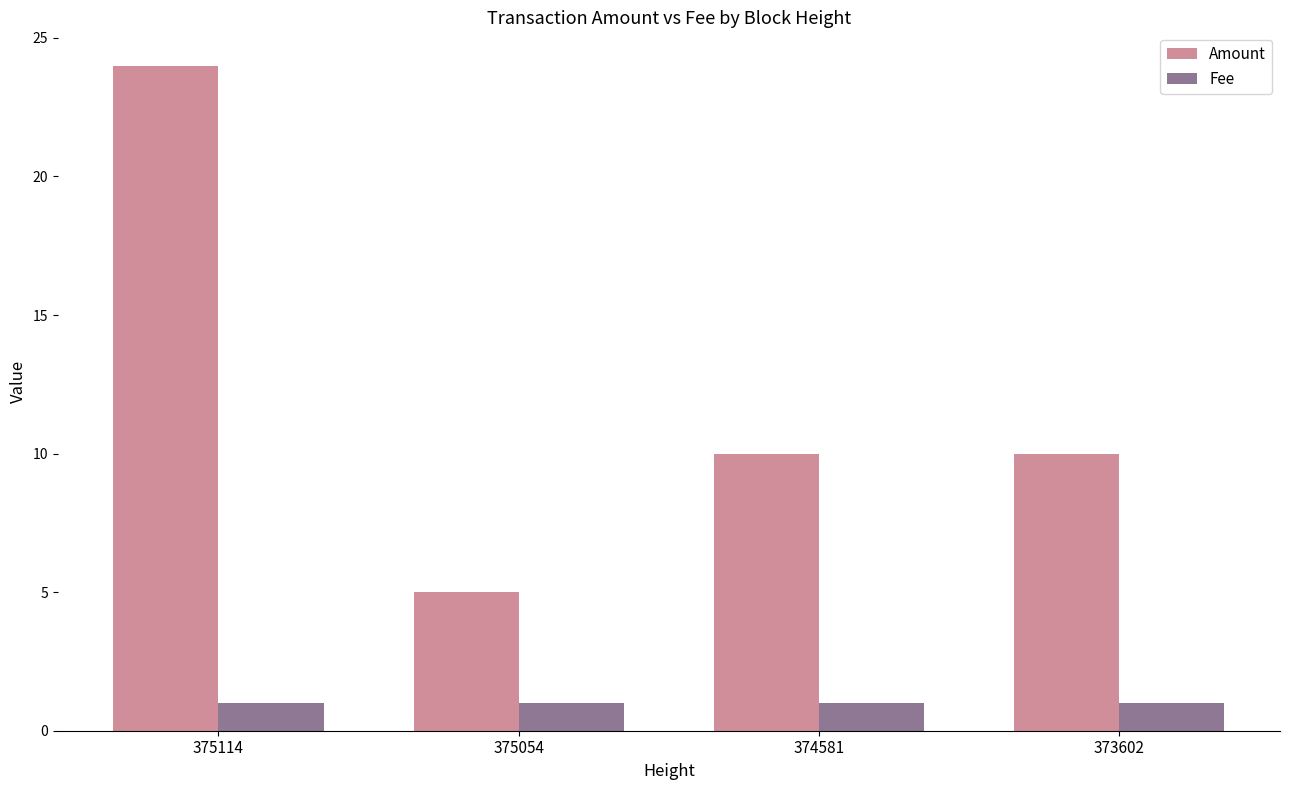

What is the value of the Fee bar at the 1st from the left?

1